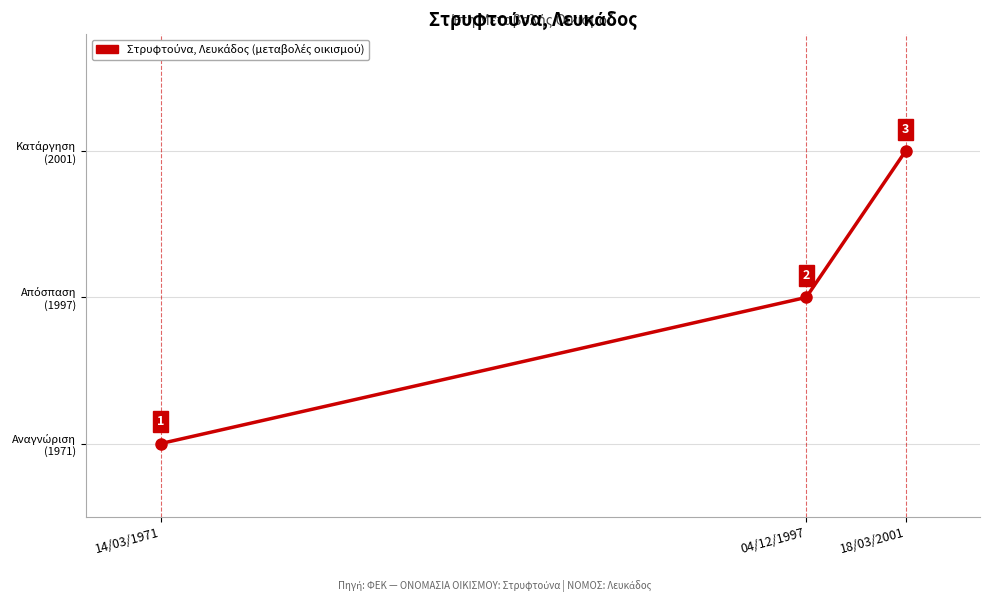

What is the label of the 3rd point from the right?

14/03/1971